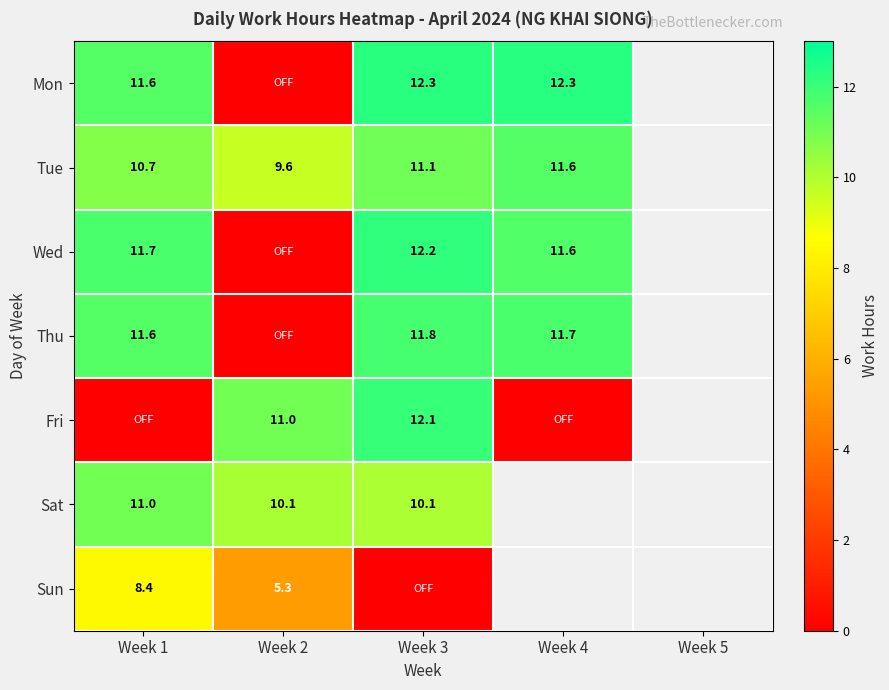

Is the value of Mon at Week 3 greater than the value of Tue at Week 3?

Yes